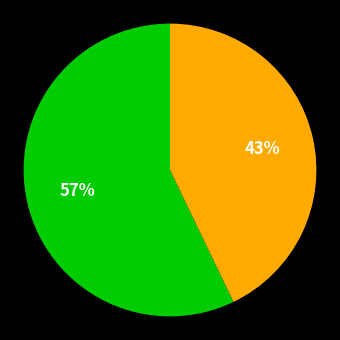

To the nearest percent, what is the average slice percentage?

50%